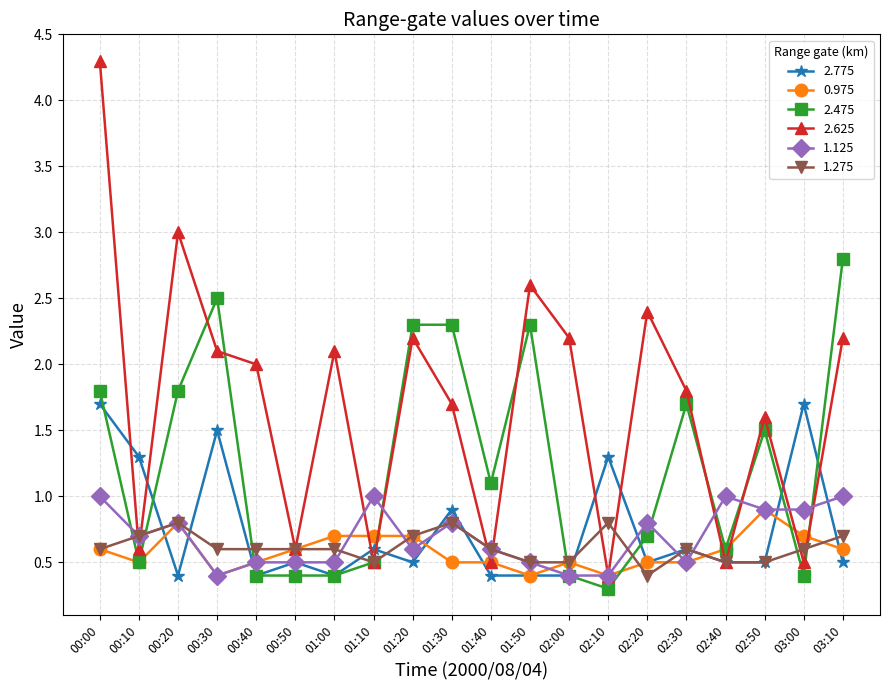

True or false: 1.125 has more than 0 points higher than both neighbors.

True